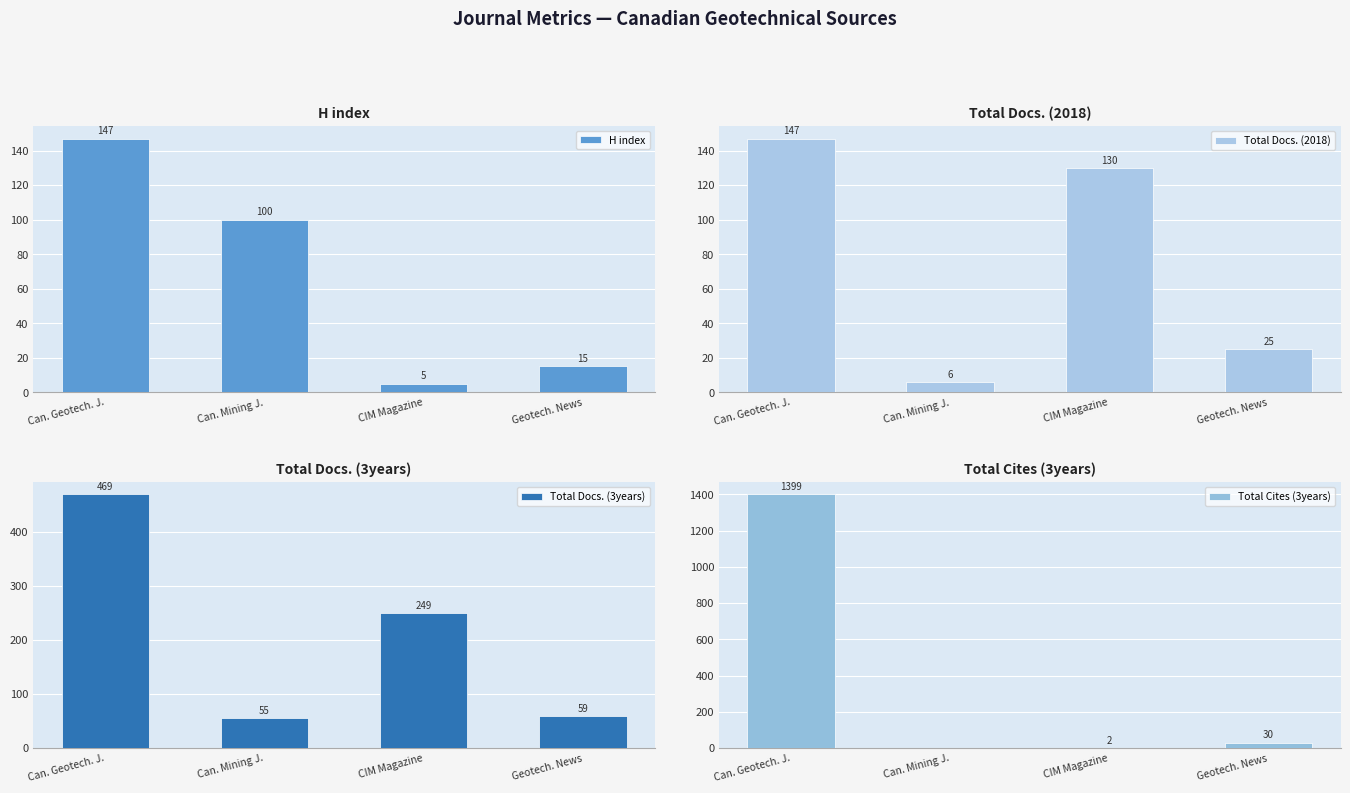

What is the label of the 3rd bar from the right?

Can. Mining J.